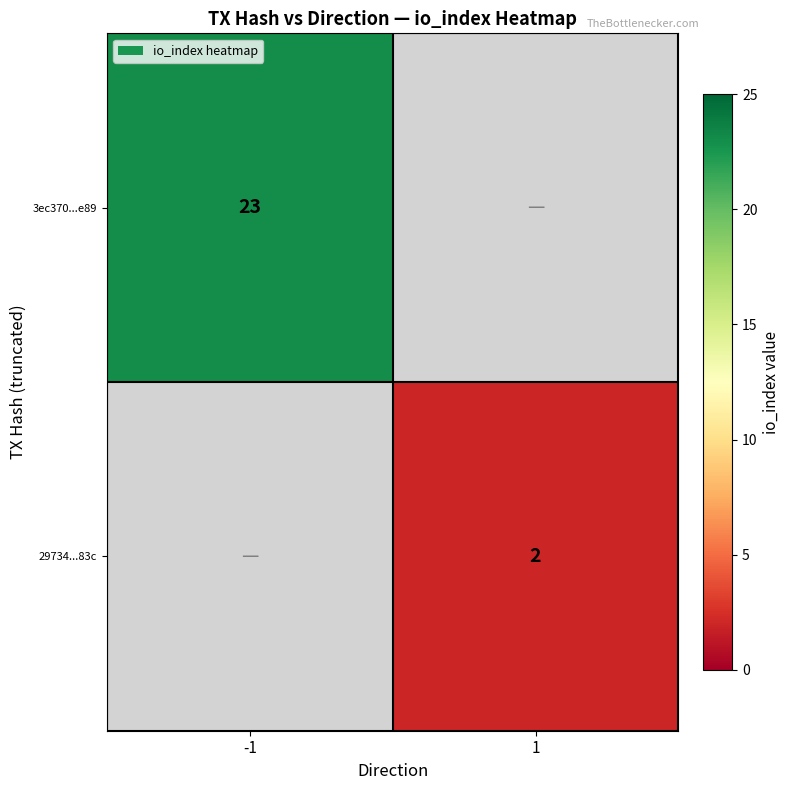

Which label corresponds to the smallest value in the chart?

1